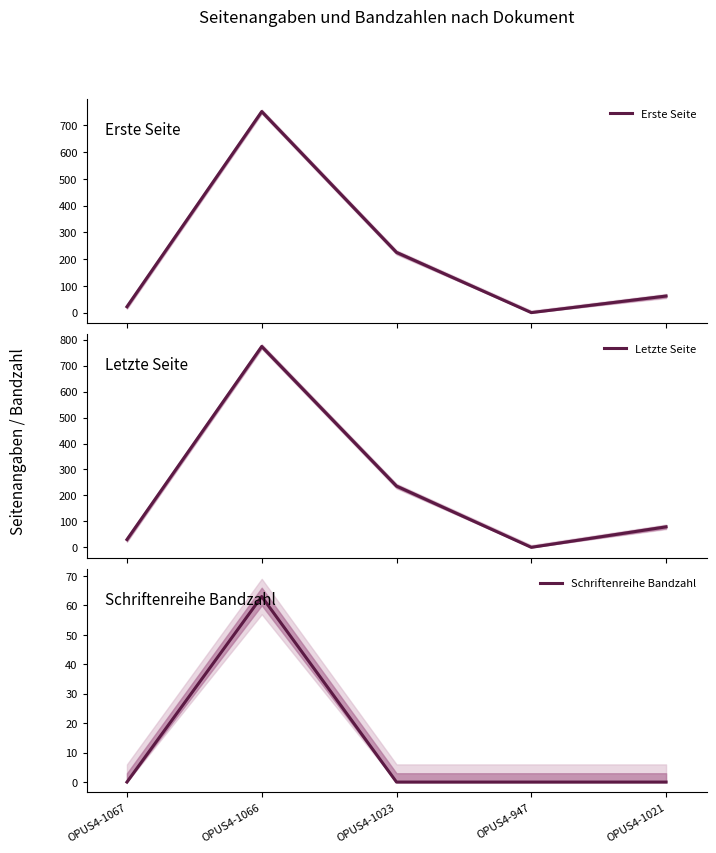

What is the difference between the Erste Seite values at OPUS4-1067 and OPUS4-1021?

40